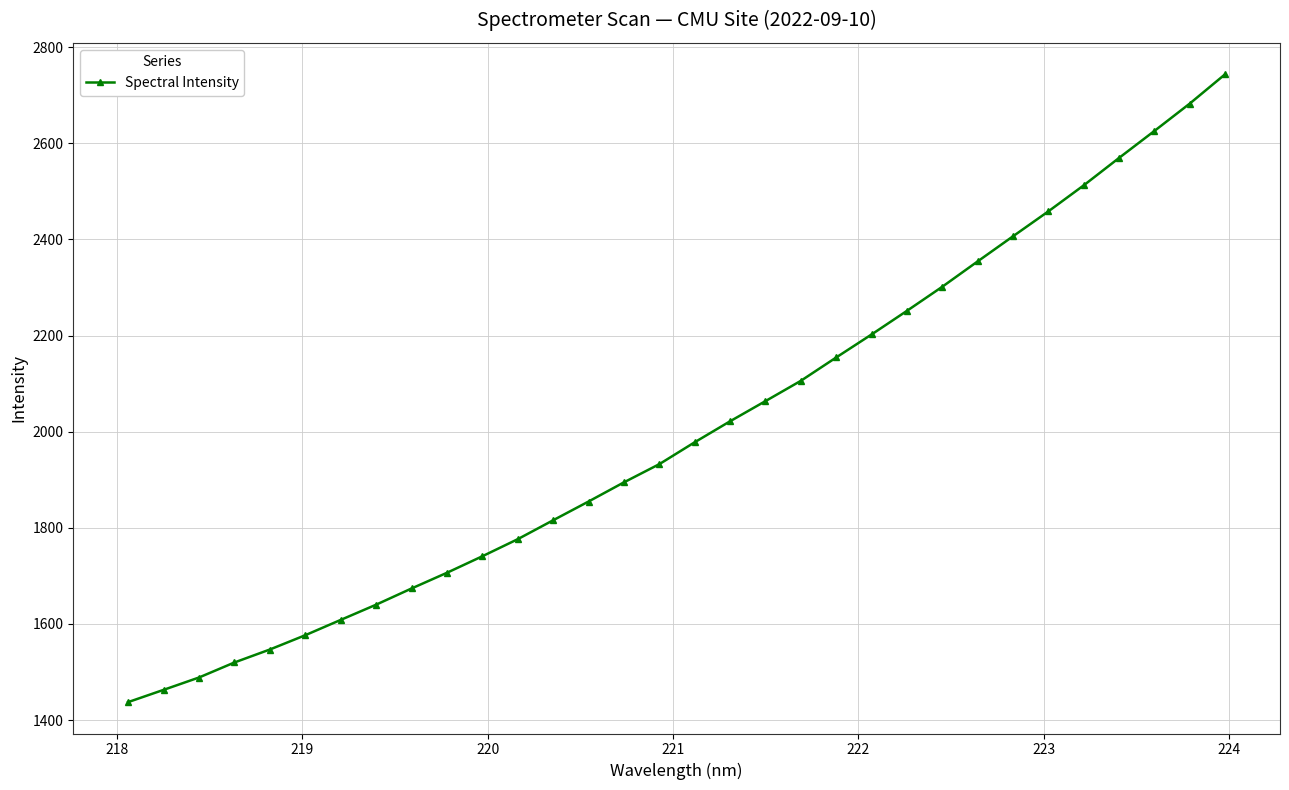

What is the value of the 16th point from the left?

1932.4